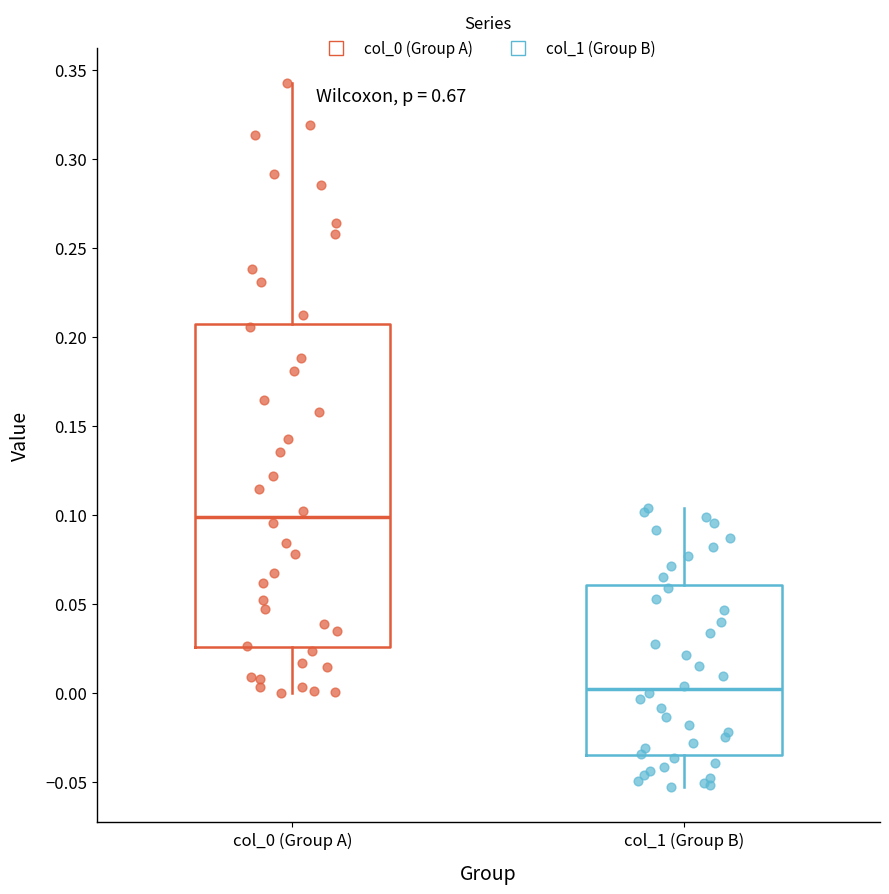

Which box has the lowest median line?

col_1 (Group B)